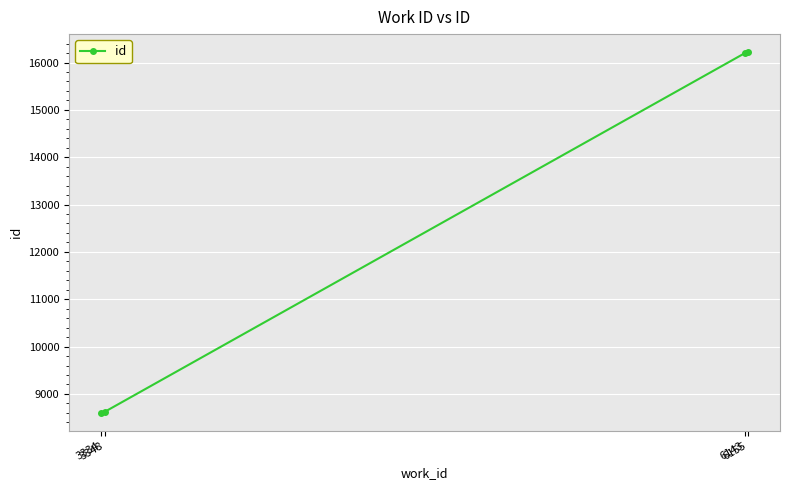

What is the value of the 4th point from the left?

16219